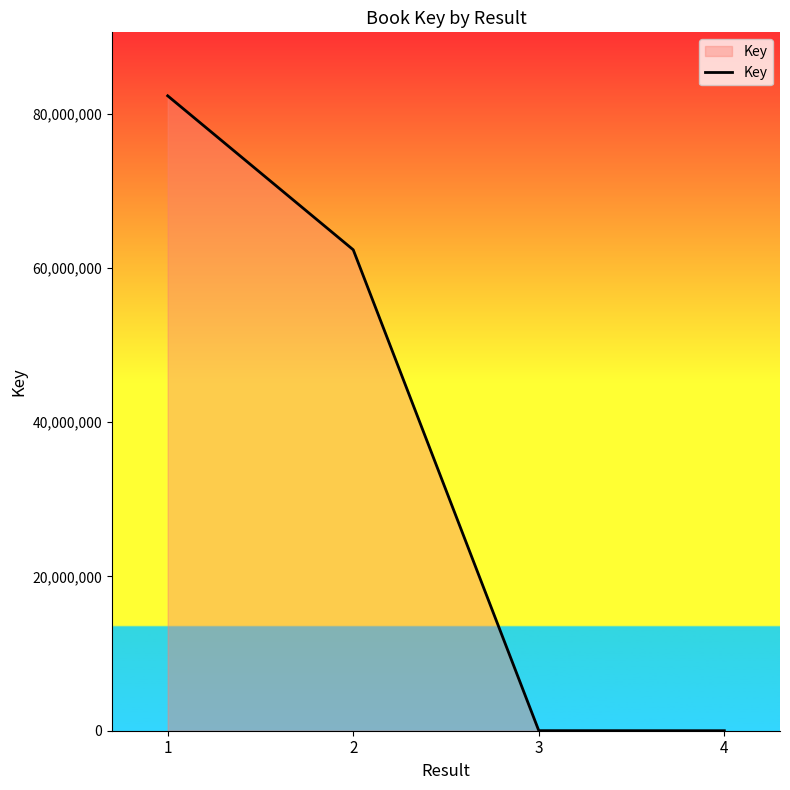

What is the difference between the maximum and minimum values?

82331655